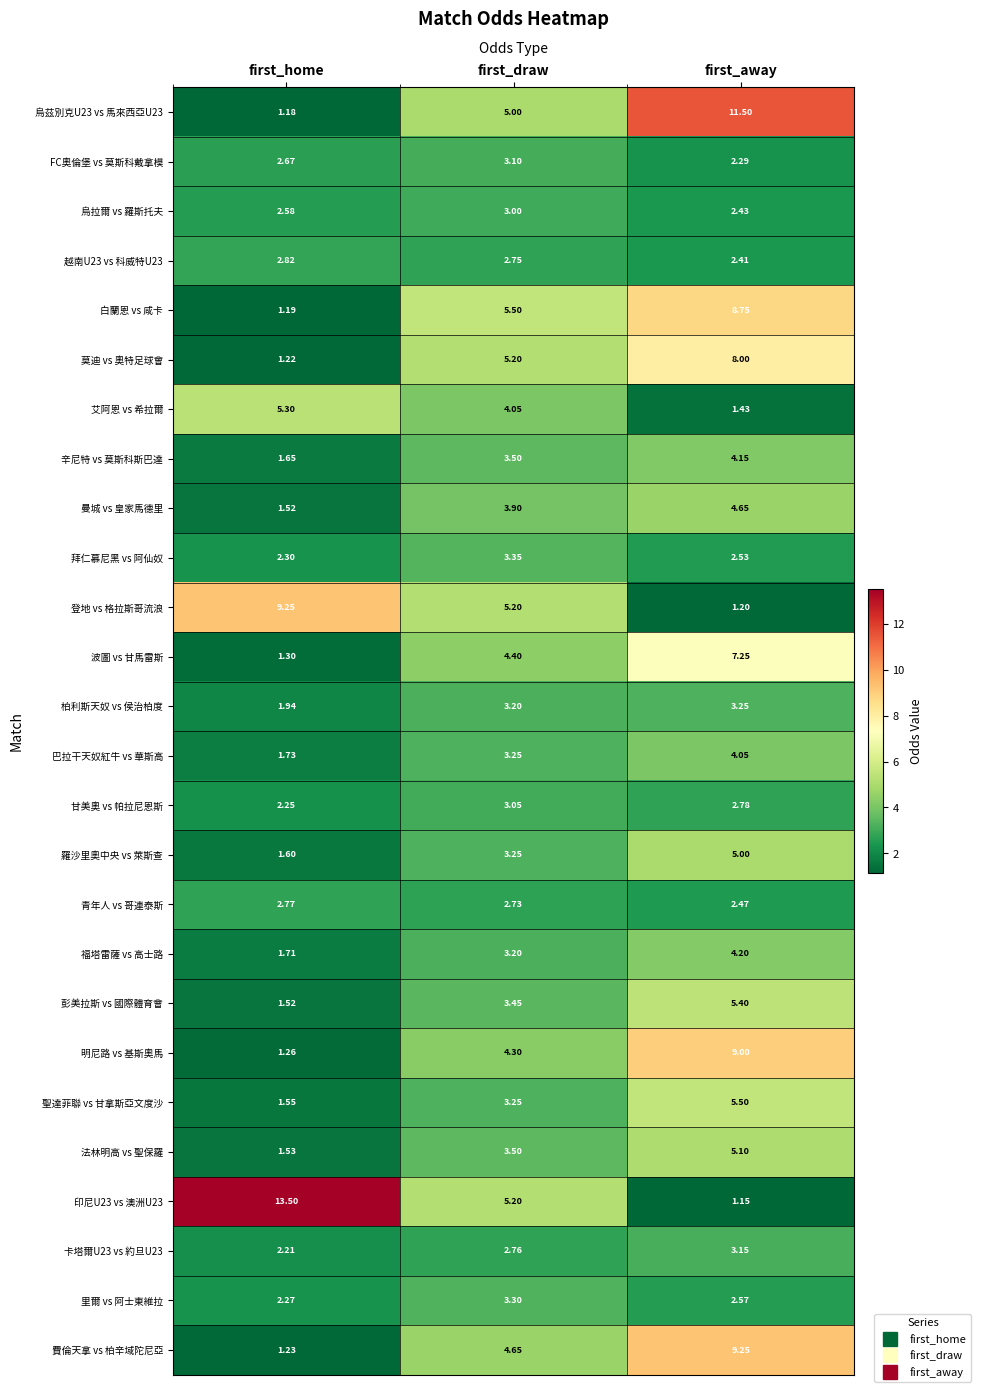

Which category has the highest value in the 甘美奧 vs 帕拉尼恩斯 series?

first_draw